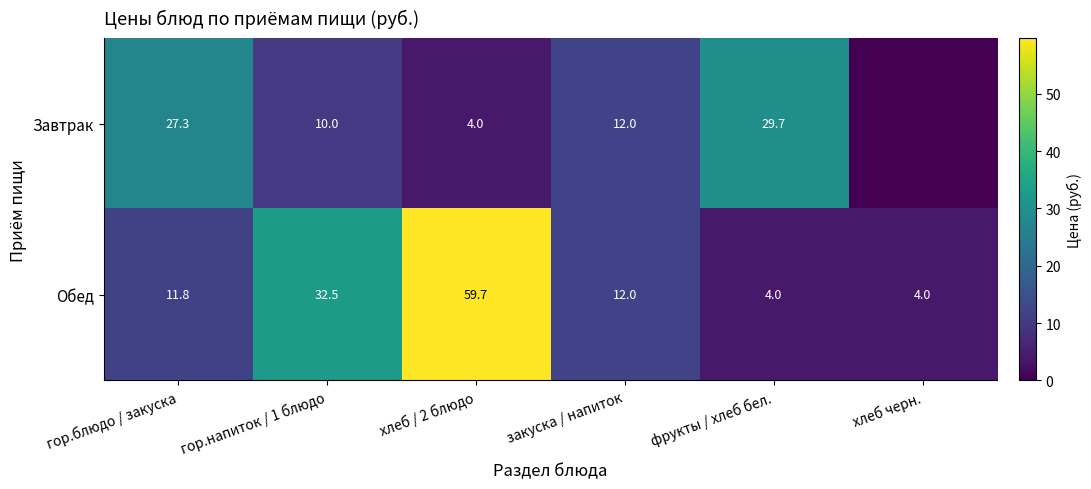

What is the sum of the Завтрак values at закуска / напиток and фрукты / хлеб бел.?

41.7